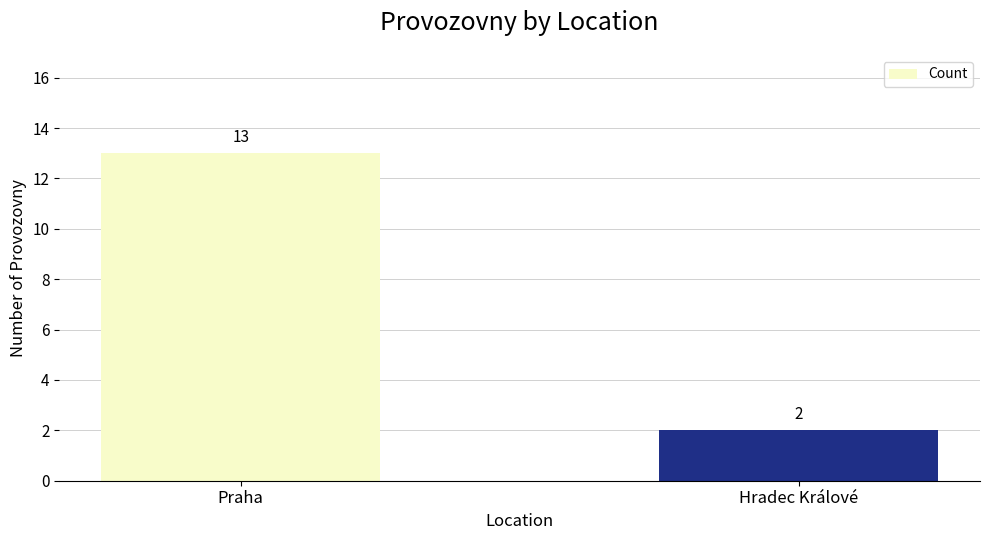

What is the change in value from Praha to Hradec Králové?

-11